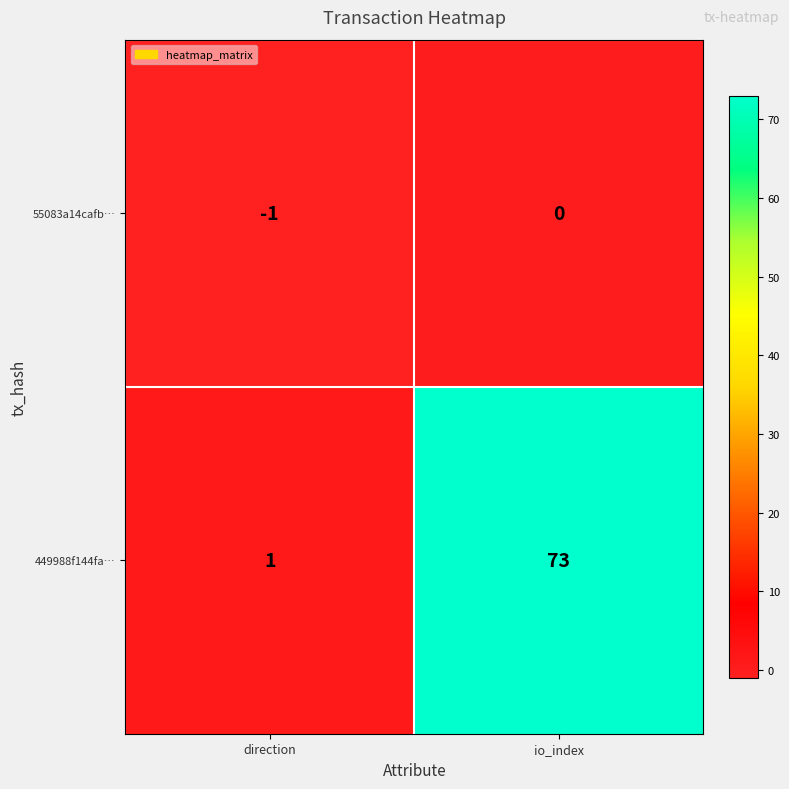

Which label corresponds to the largest value in the chart?

io_index